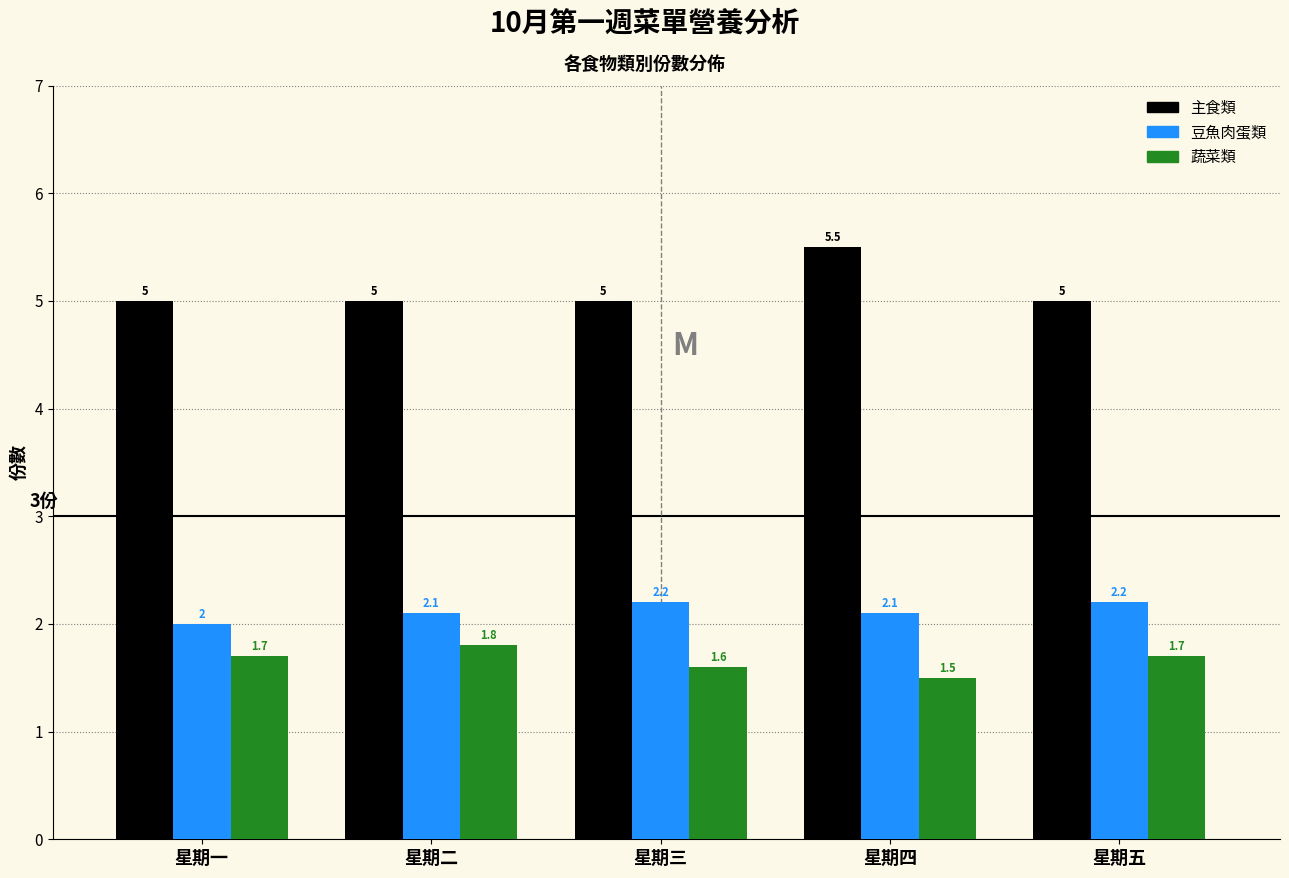

Reading left to right, extract all data points from this chart.

主食類: 5.0	5.0	5.0	5.5	5.0
豆魚肉蛋類: 2.0	2.1	2.2	2.1	2.2
蔬菜類: 1.7	1.8	1.6	1.5	1.7